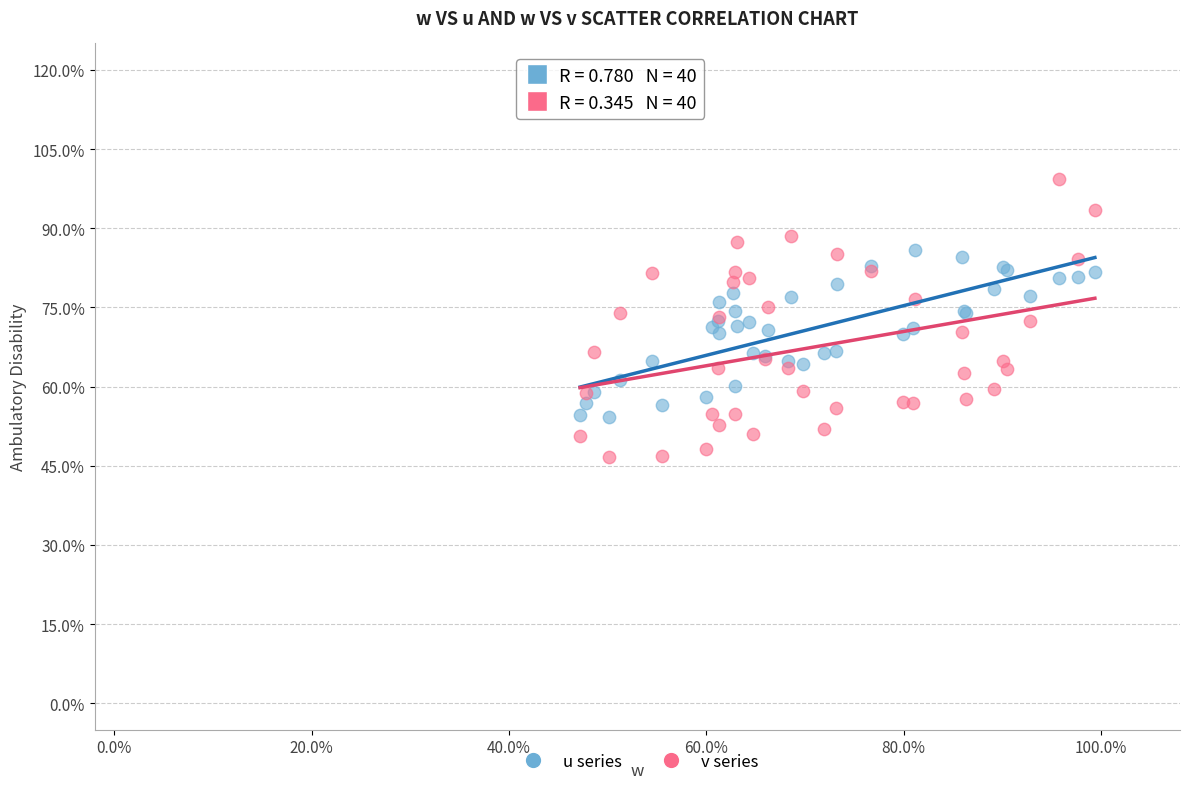

What are all the series names shown in the legend?

u series, v series